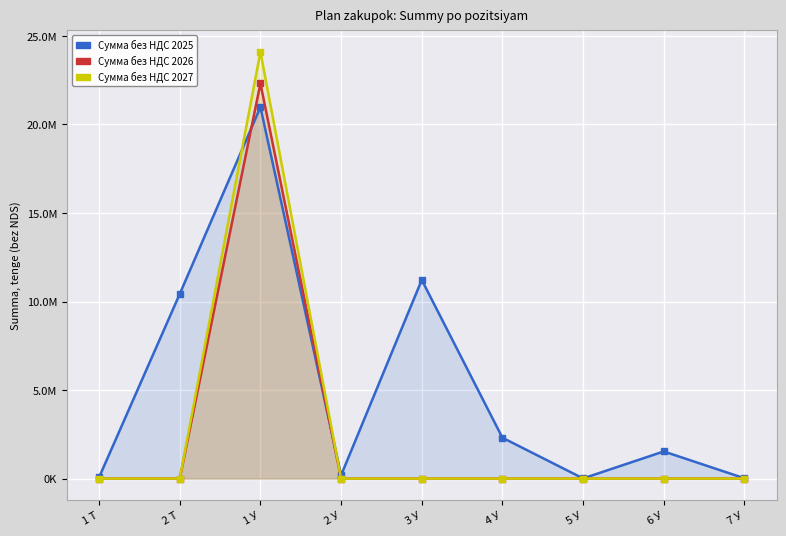

List the series in order of their peak value, highest first.

Сумма без НДС 2027, Сумма без НДС 2026, Сумма без НДС 2025